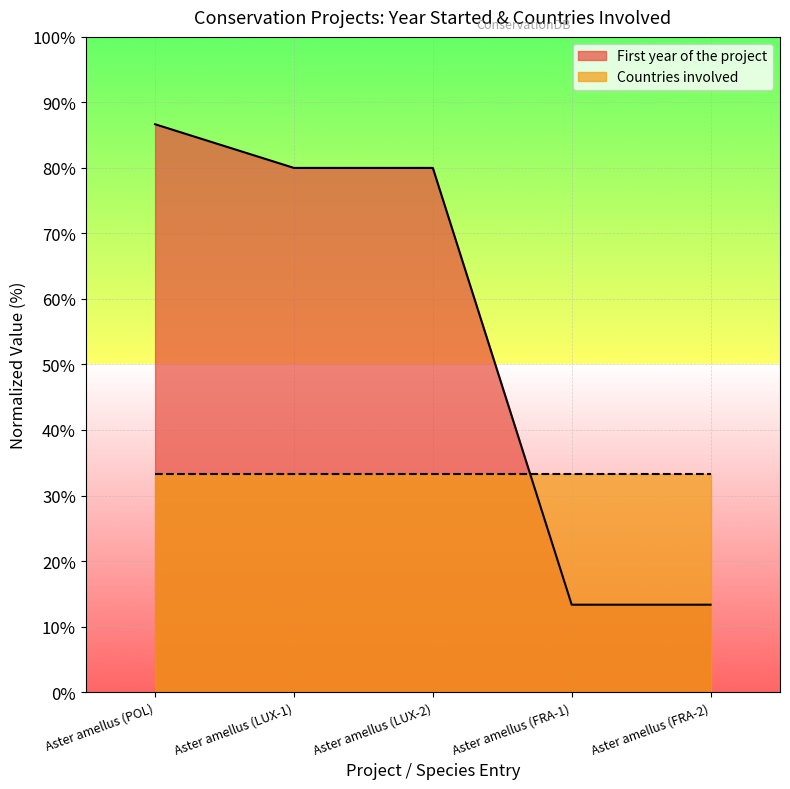

Rank the series by their maximum value, from lowest to highest.

Countries involved, First year of the project